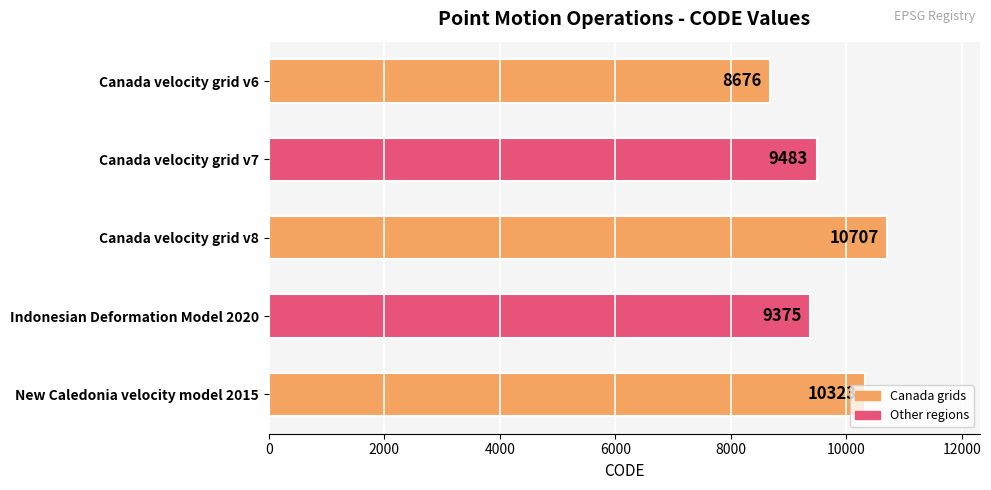

The value at Canada velocity grid v8 is 4471. True or false?

False